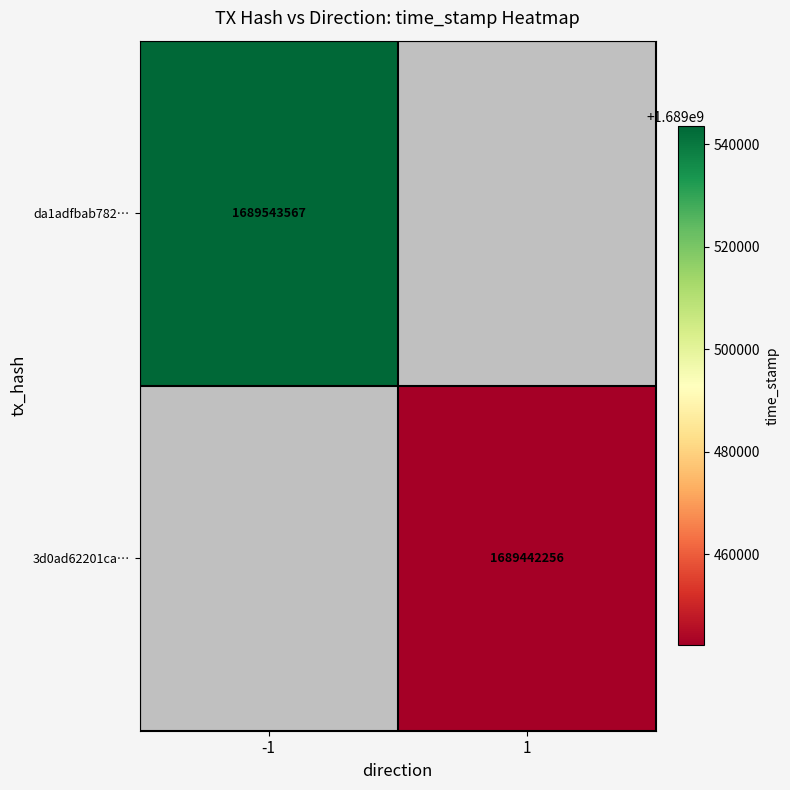

The 3d0ad62201ca… series shows 2775666613 at 1. True or false?

False